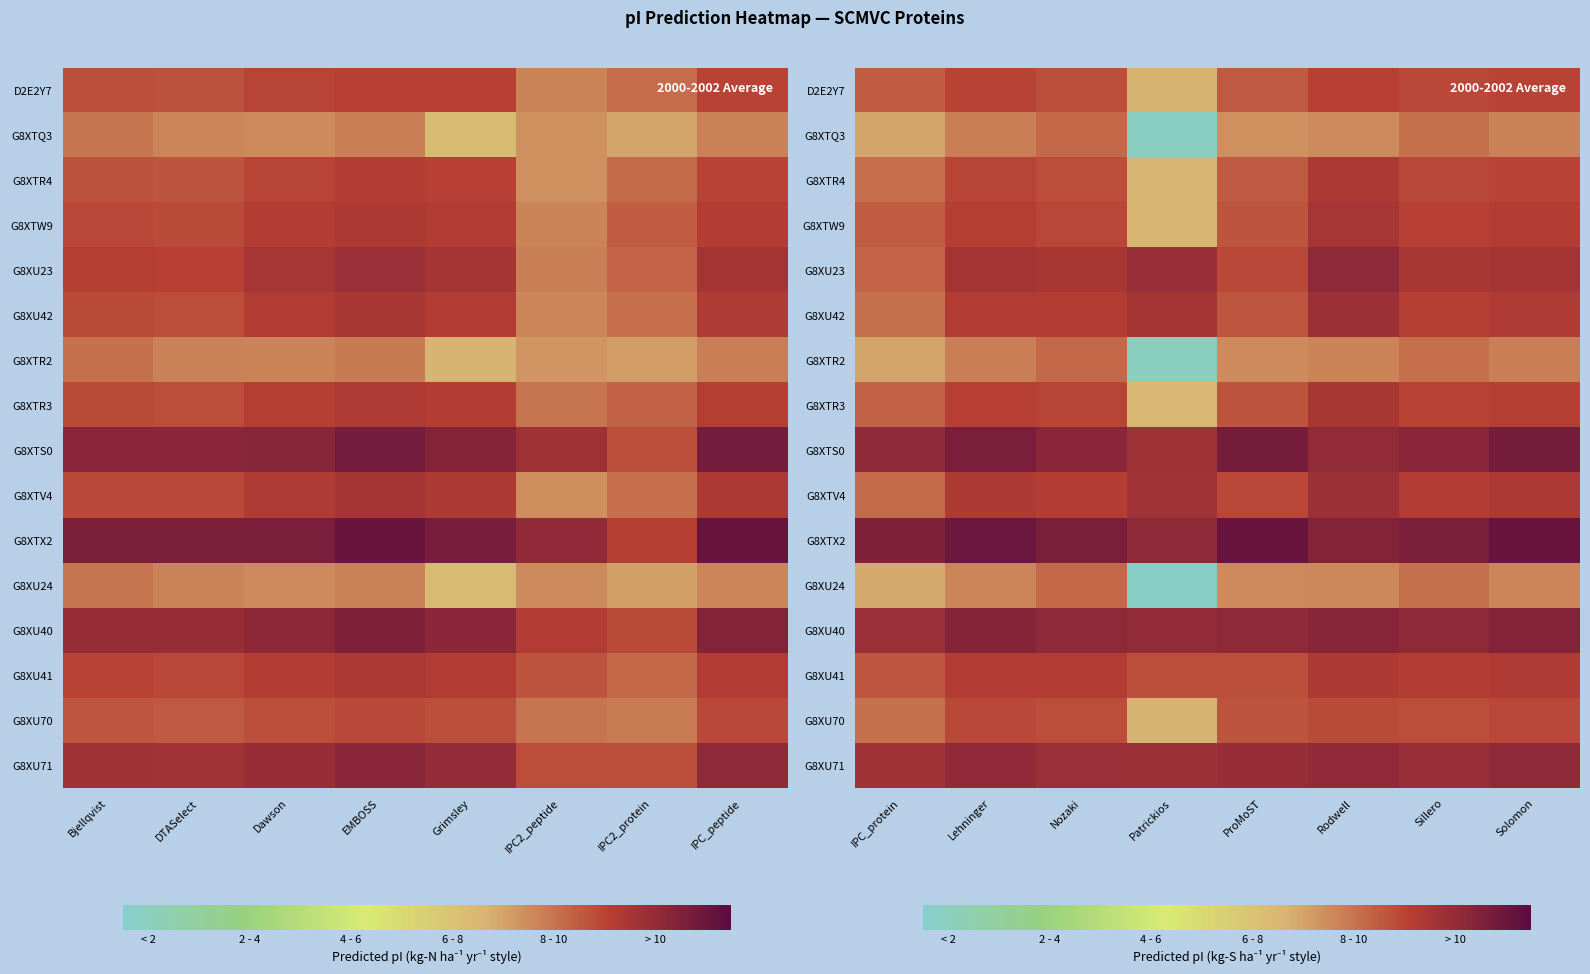

How many categories are shown in the chart?

8